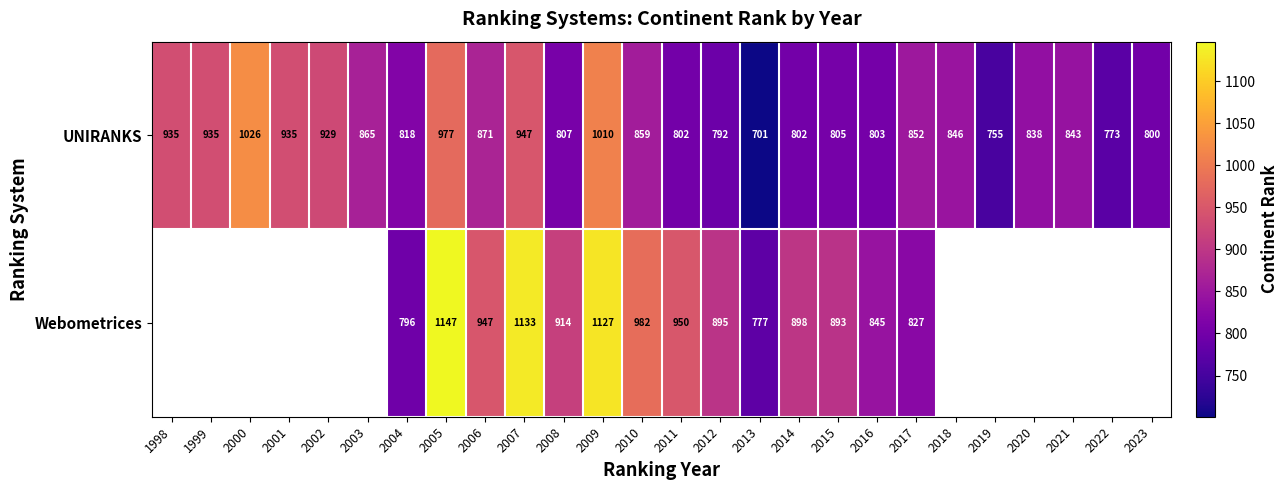

What is the sum of the UNIRANKS values at 2019 and 2014?

1557